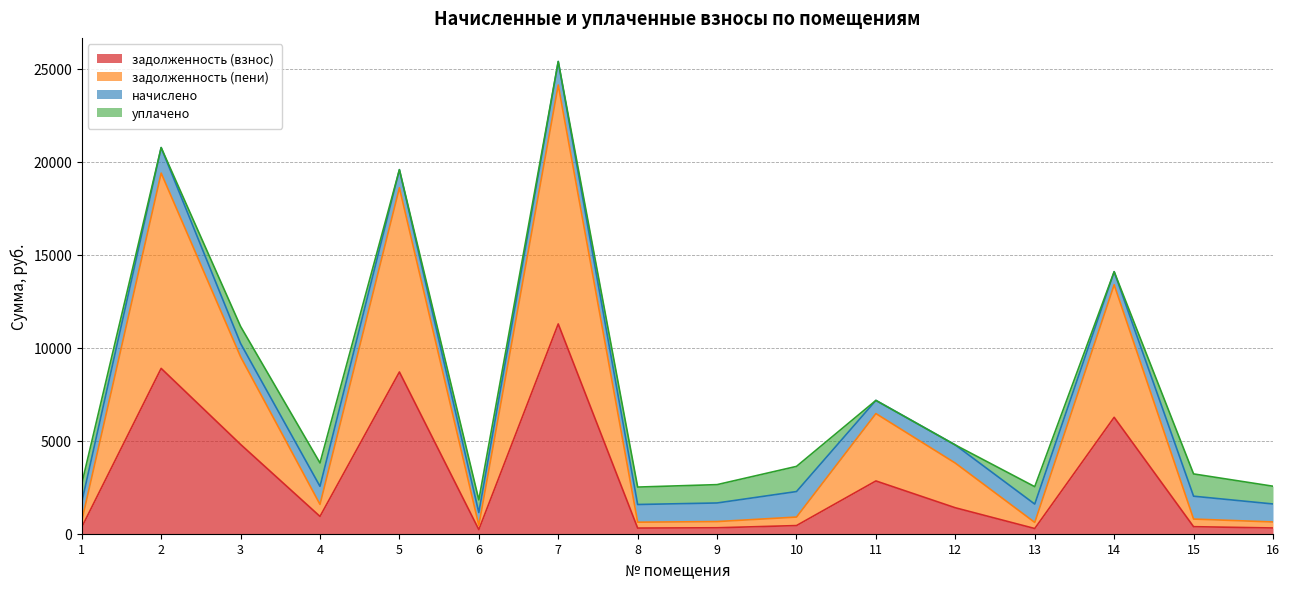

What is the sum of the задолженность (взнос) values at 7 and 12?

12672.6